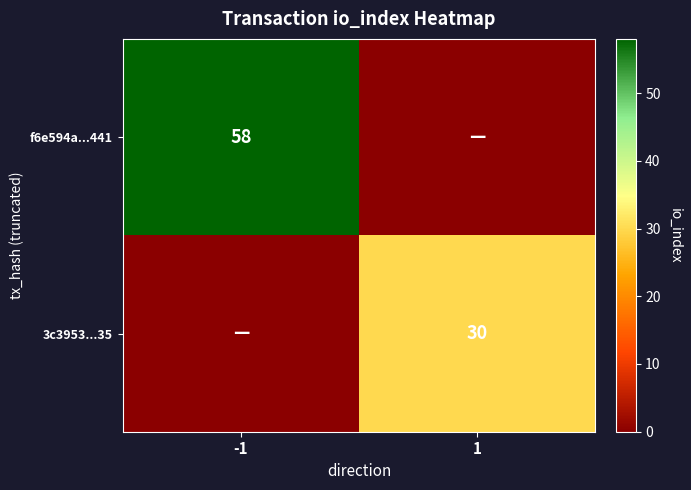

What is the average value of the 3c3953...35 series?

15